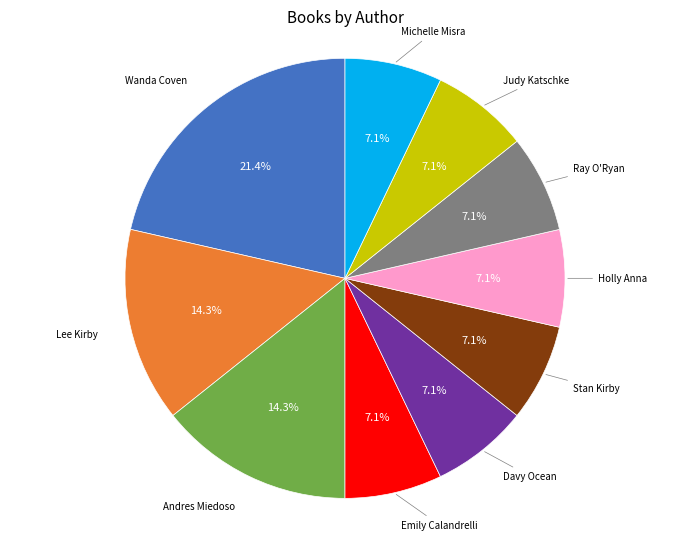

Is there any slice that represents more than half of the pie?

No